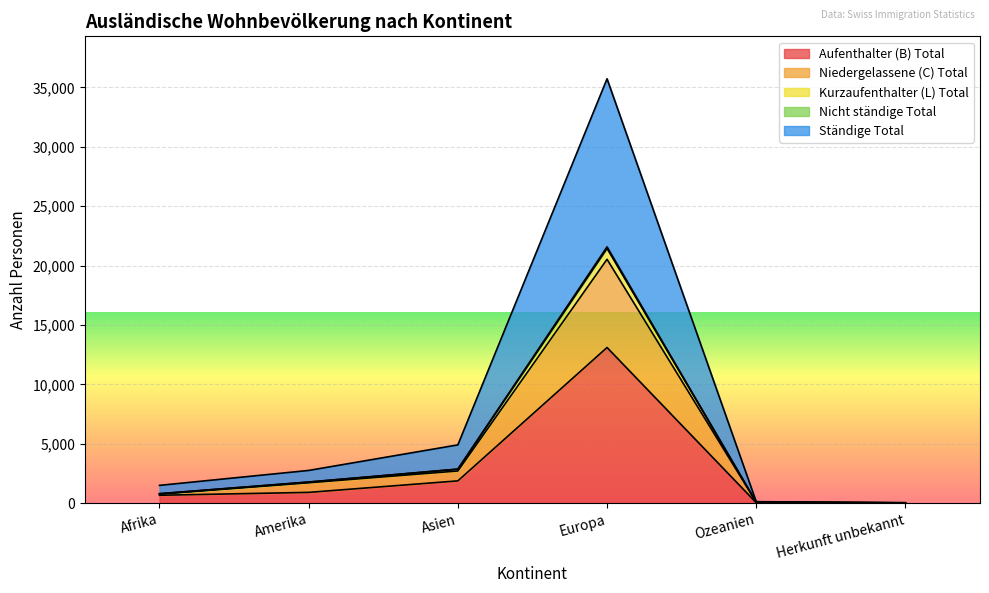

What is the label of the 2nd point from the right?

Ozeanien